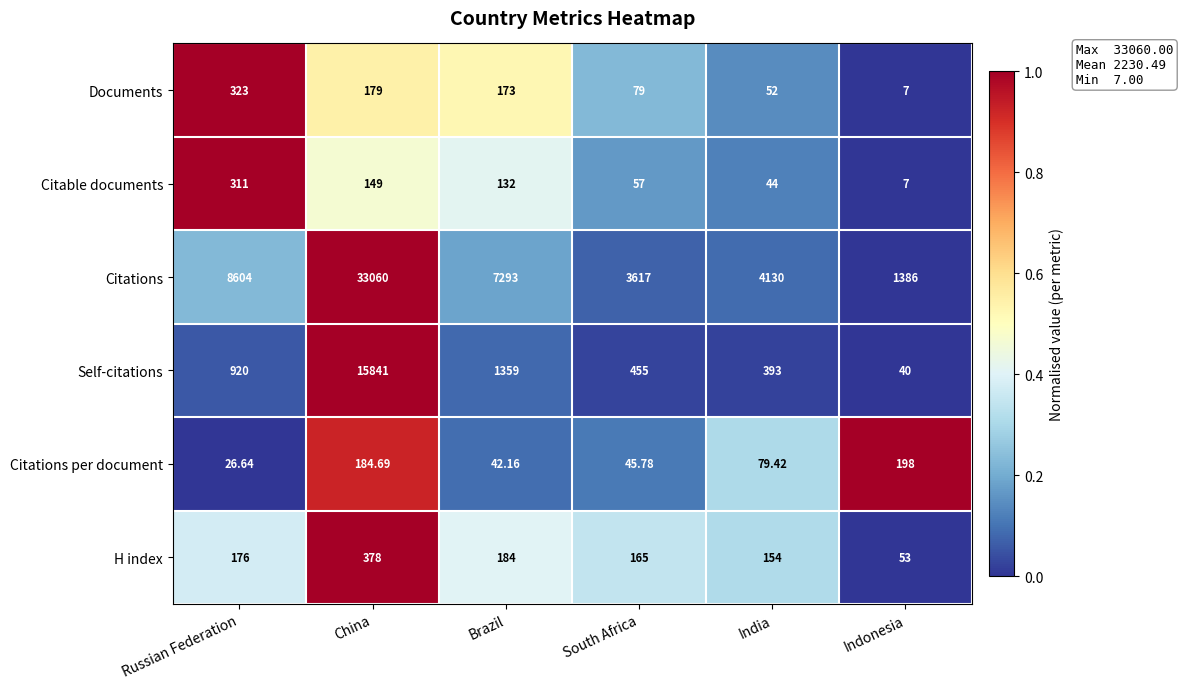

At which label is Documents closest to 165?

Brazil